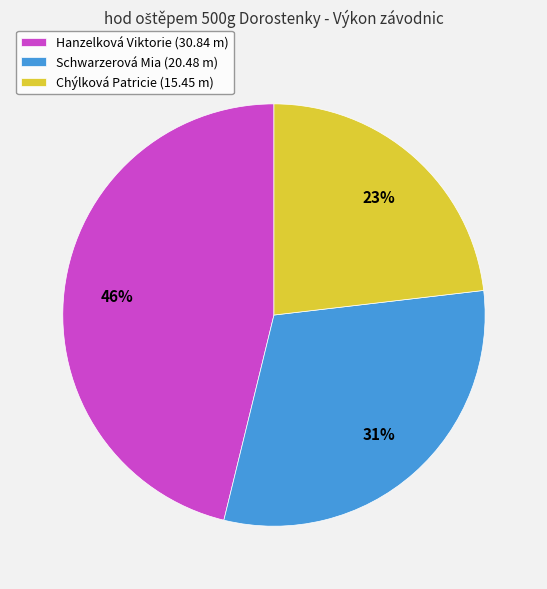

To the nearest percent, what percentage of the pie is Hanzelková Viktorie?

46%